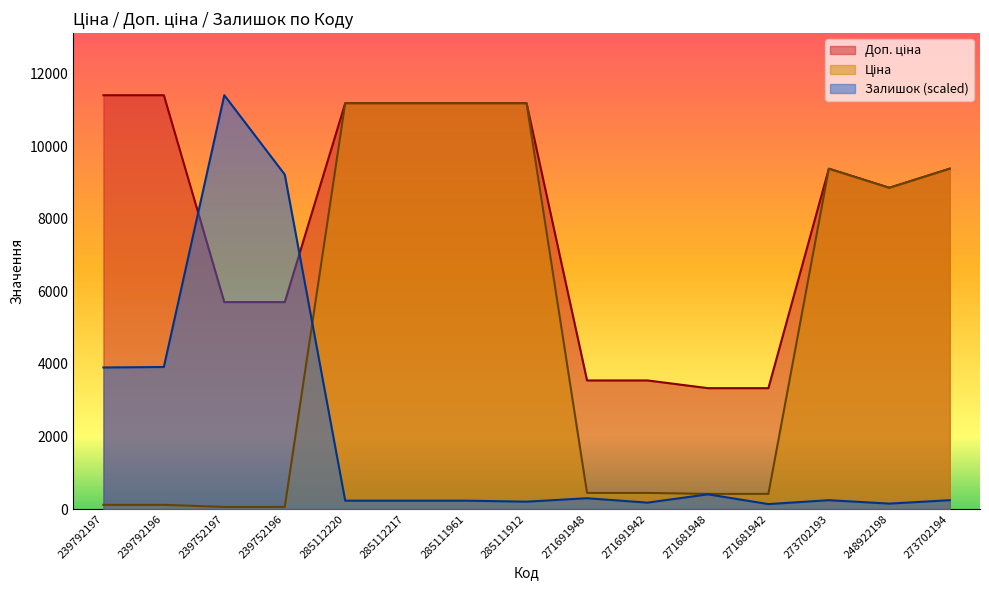

True or false: Доп. ціна has more than 2 points higher than both neighbors.

False